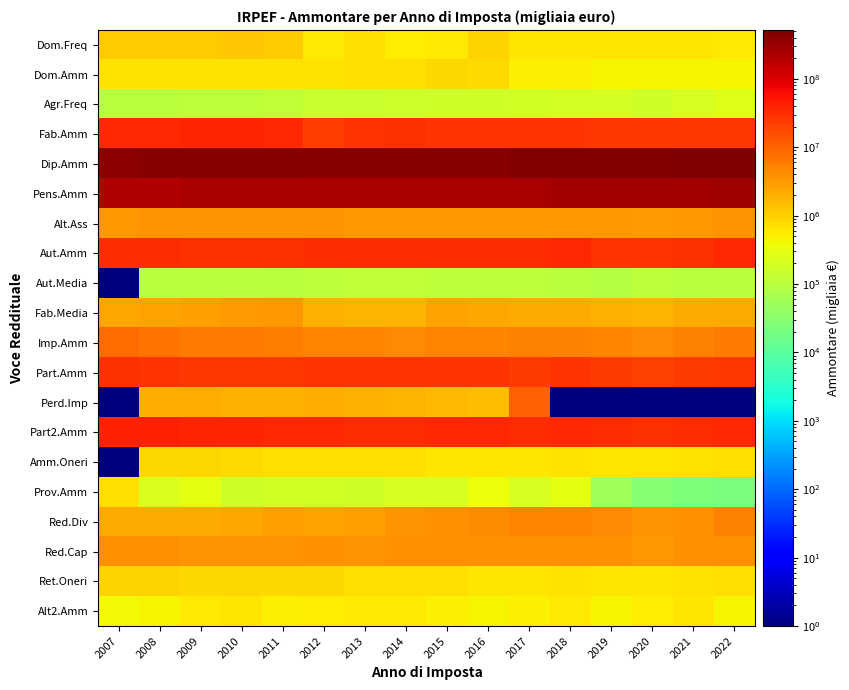

At 2016, list the series in order from largest to smallest.

Dip.Amm, Pens.Amm, Part2.Amm, Aut.Amm, Fab.Amm, Part.Amm, Imp.Amm, Red.Div, Red.Cap, Alt.Ass, Fab.Media, Perd.Imp, Dom.Freq, Dom.Amm, Ret.Oneri, Amm.Oneri, Alt2.Amm, Prov.Amm, Agr.Freq, Aut.Media